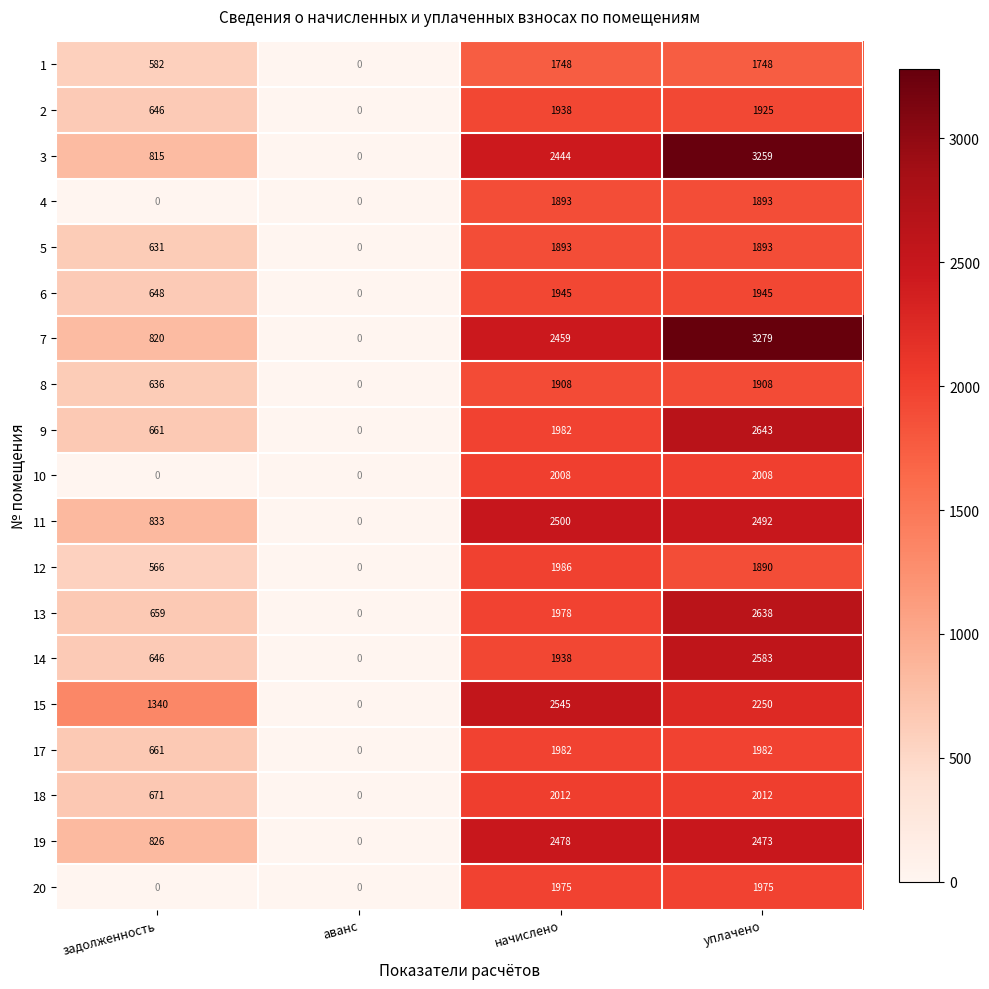

What is the difference between the 17 values at уплачено and задолженность?

1321